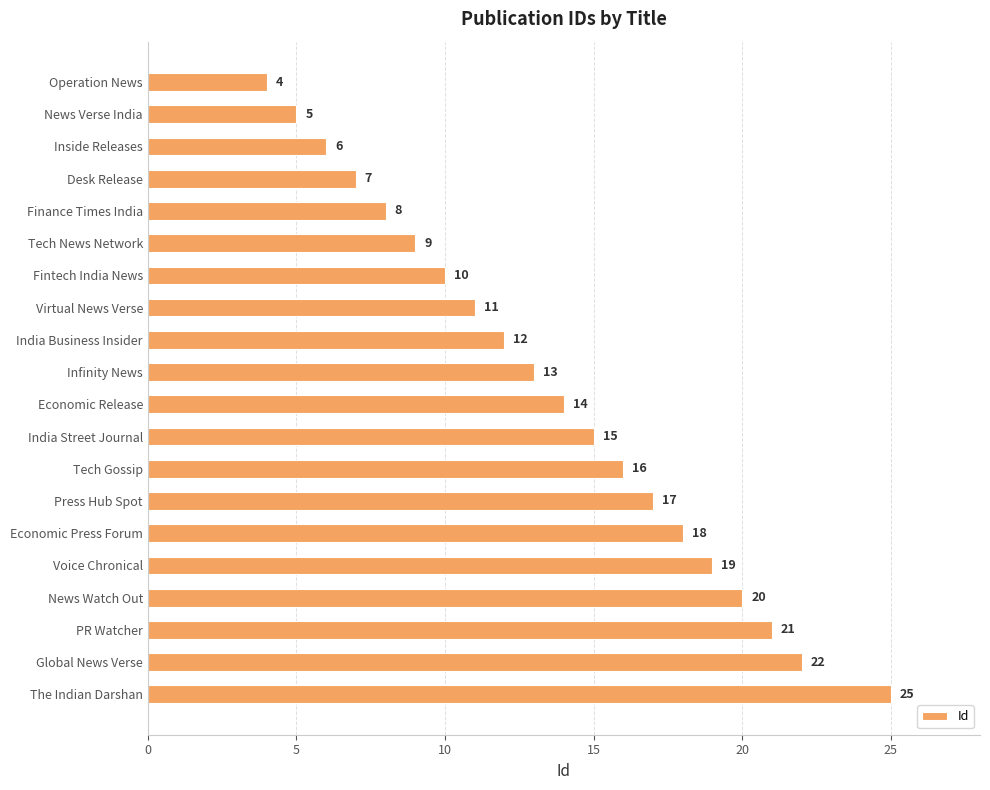

What is the value of the 1st bar from the top?

4